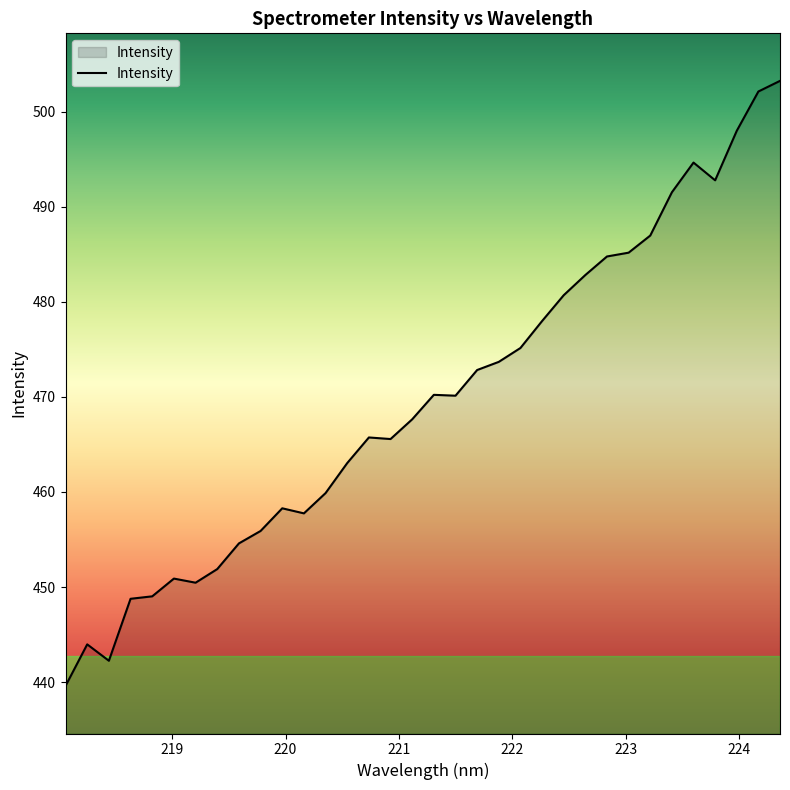

What is the minimum value shown in the chart?

439.6